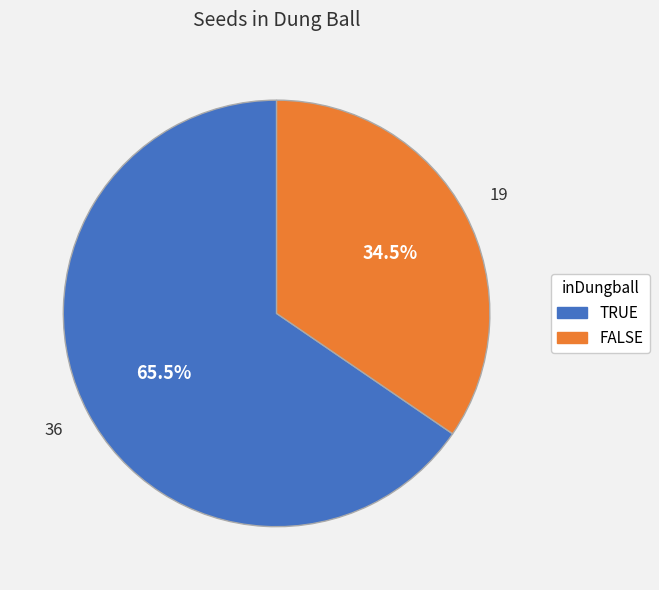

To the nearest percent, what is the average slice percentage?

50%